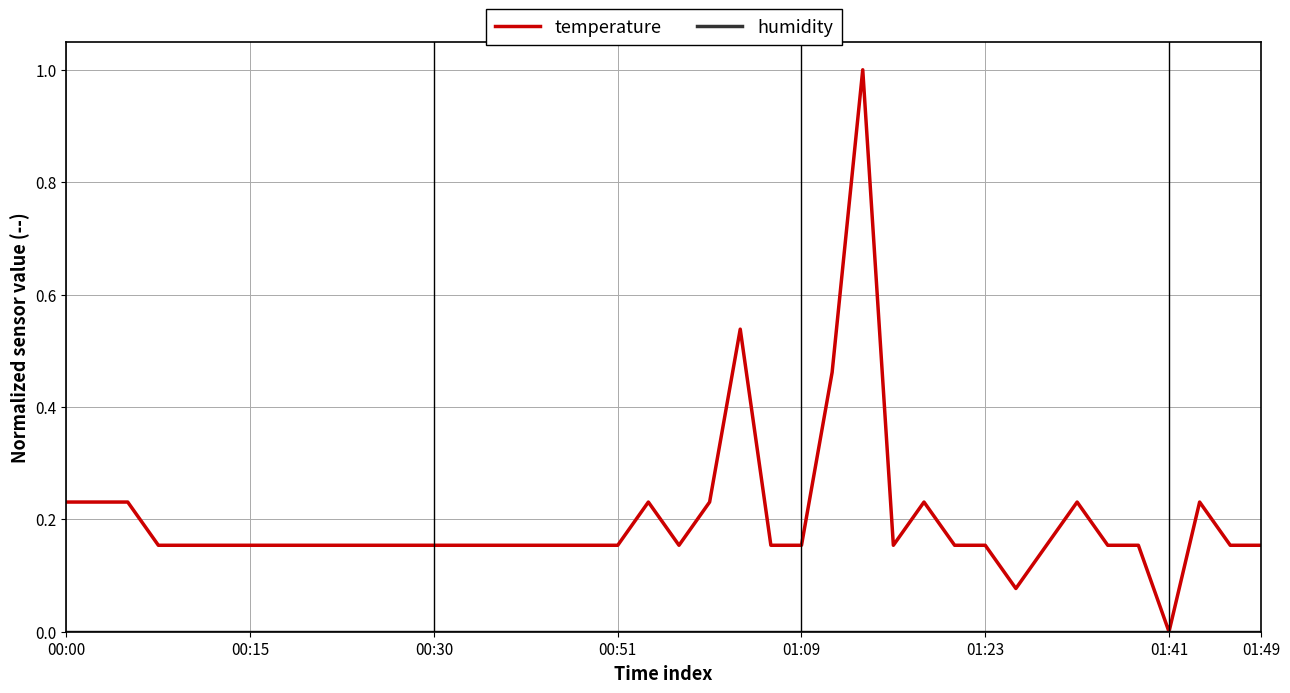

What is the maximum value for temperature?

1.0